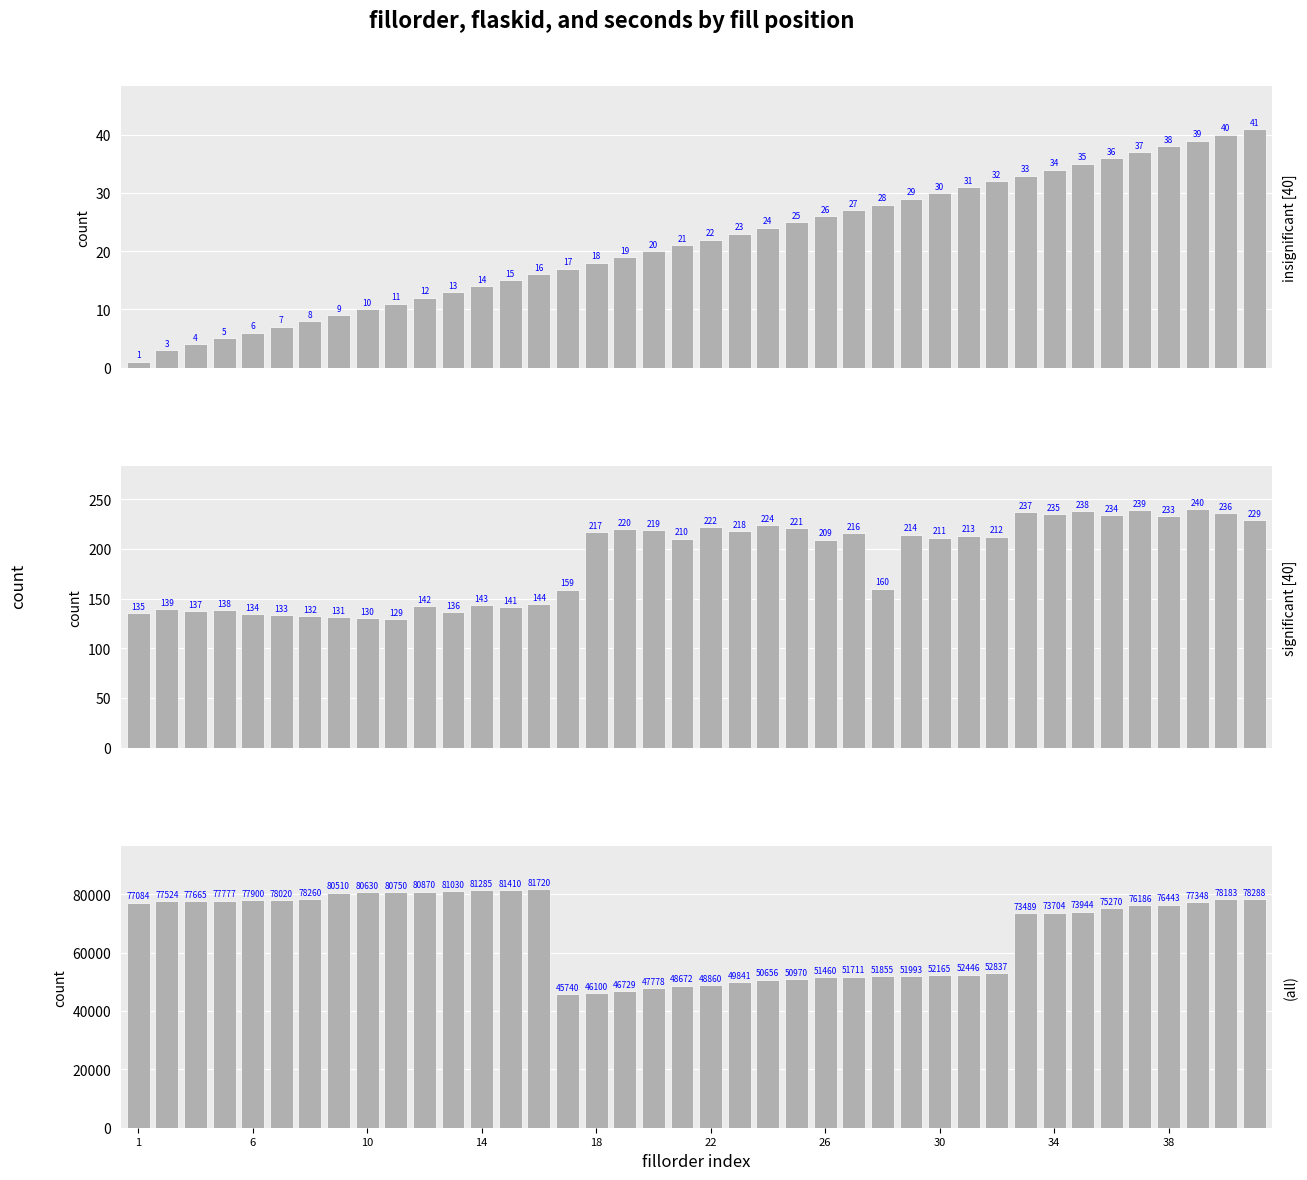

How many groups of bars are there?

40